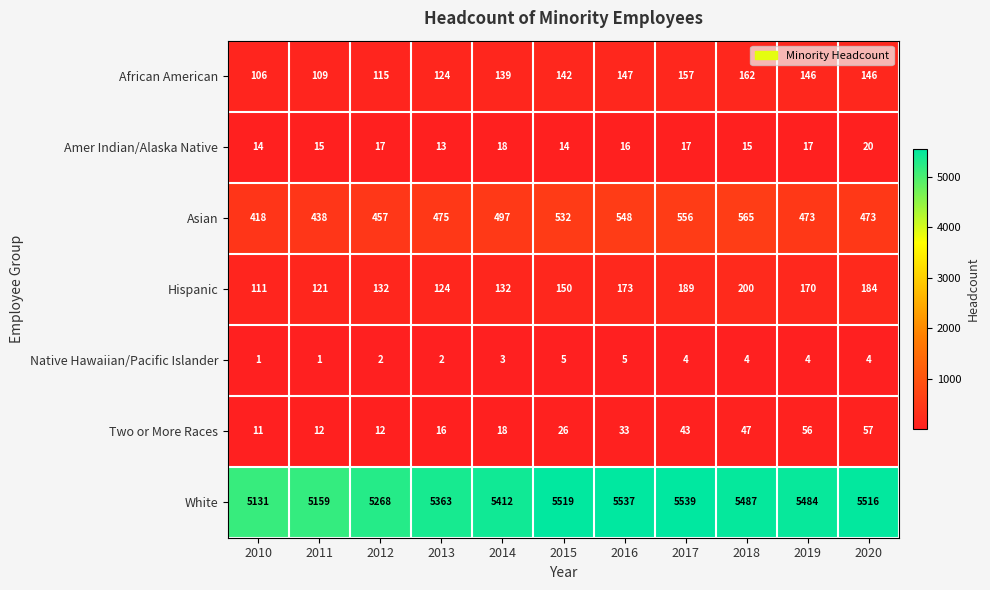

At which category is the sum across all series the highest?

2017